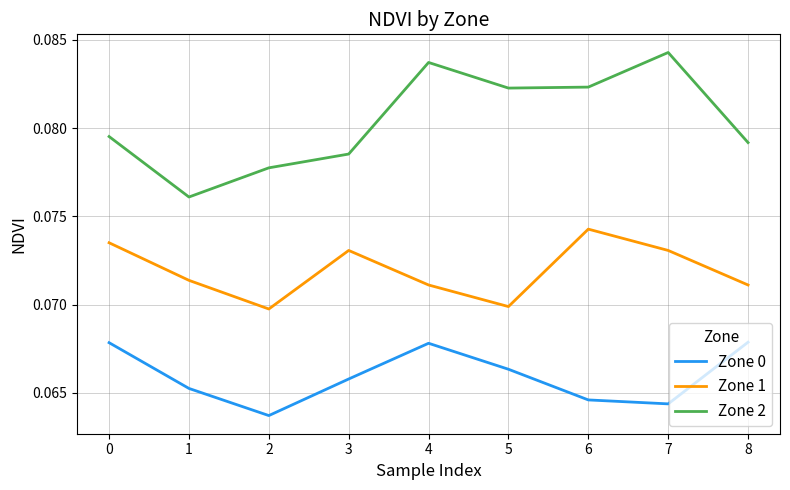

Which series has the widest spread of values?

Zone 2